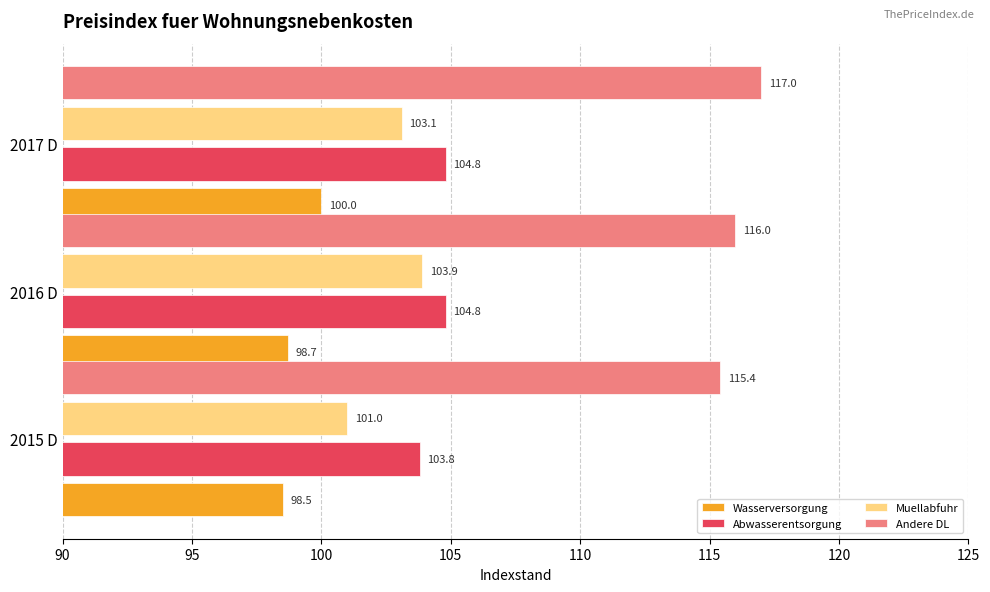

Is the value of Abwasserentsorgung at 2015 D greater than the value of Muellabfuhr at 2016 D?

No